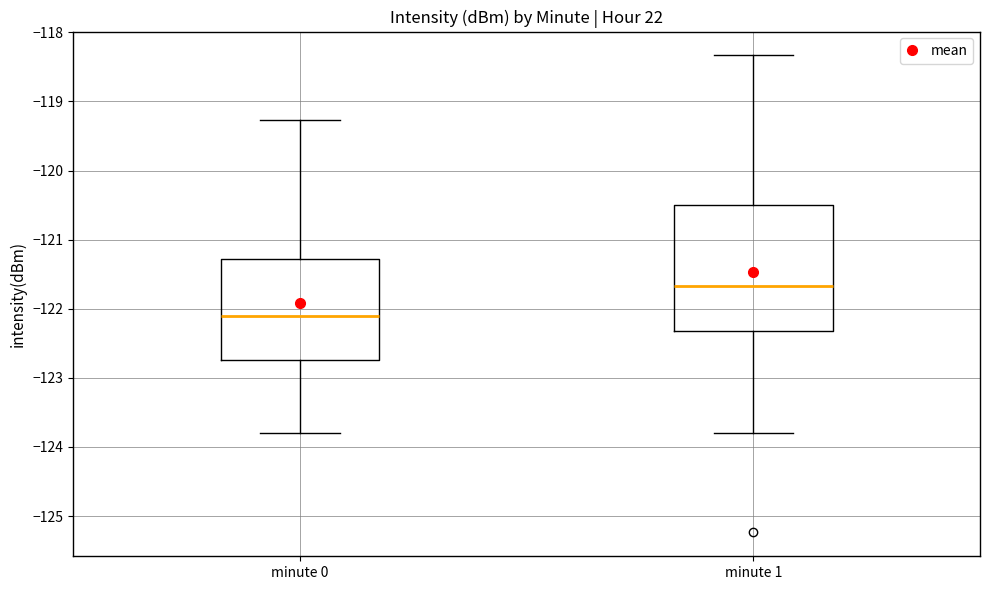

Comparing the boxes themselves (not the whiskers), which one is the tallest?

minute 1